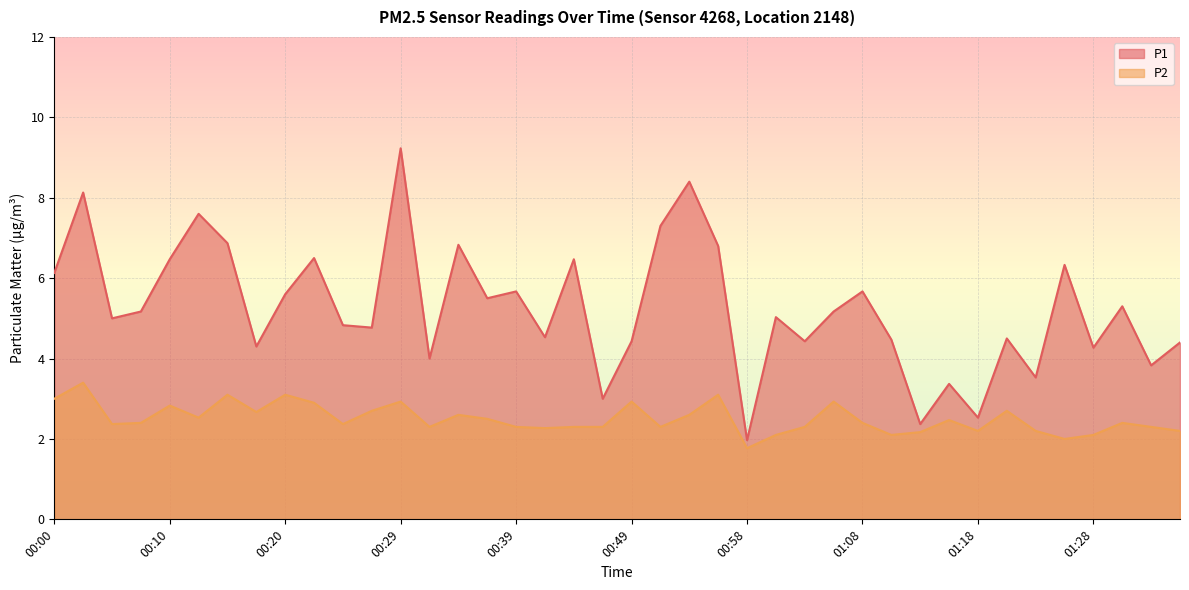

True or false: P2 has more than 2 interior local peaks.

True